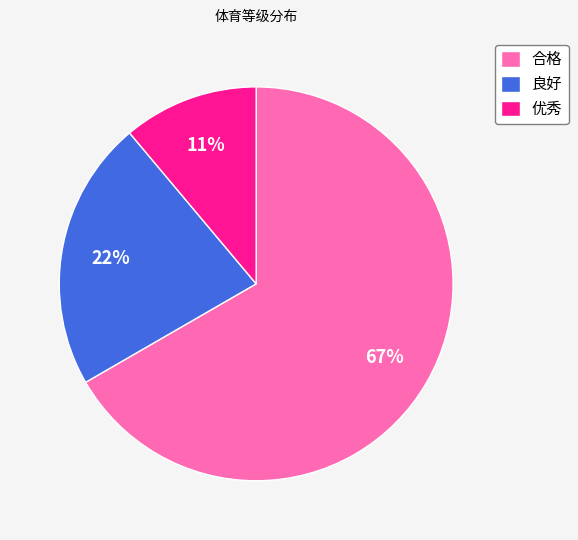

True or false: 优秀 accounts for 11% of the total.

True